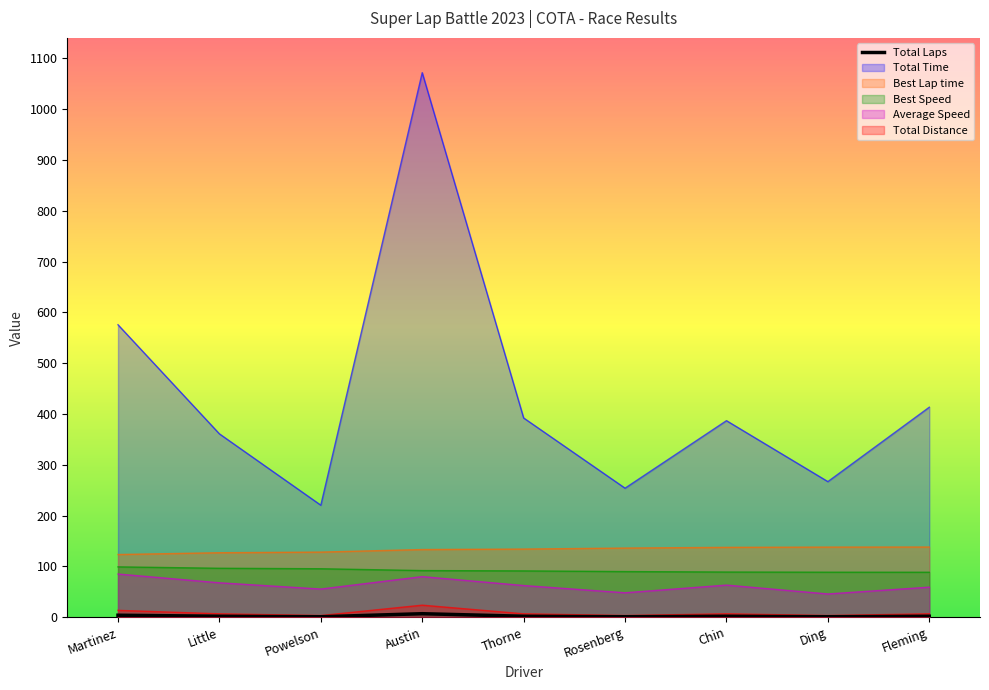

Is it true that the value at Rosenberg is 1?

True